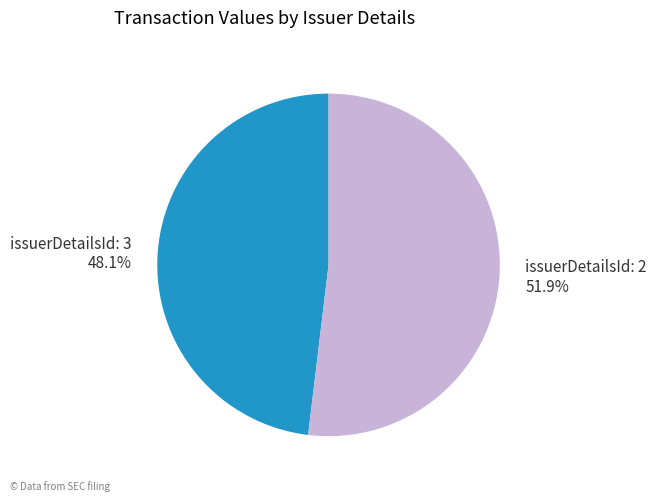

To the nearest percent, what is the average slice percentage?

50%